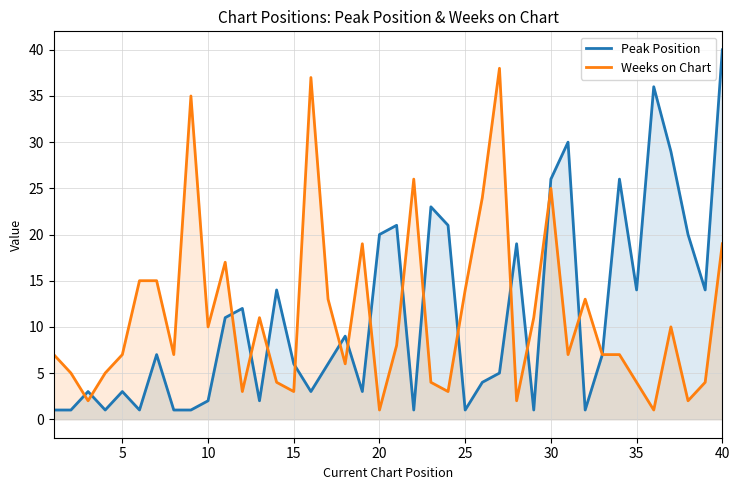

What is the maximum value for Peak Position?

40